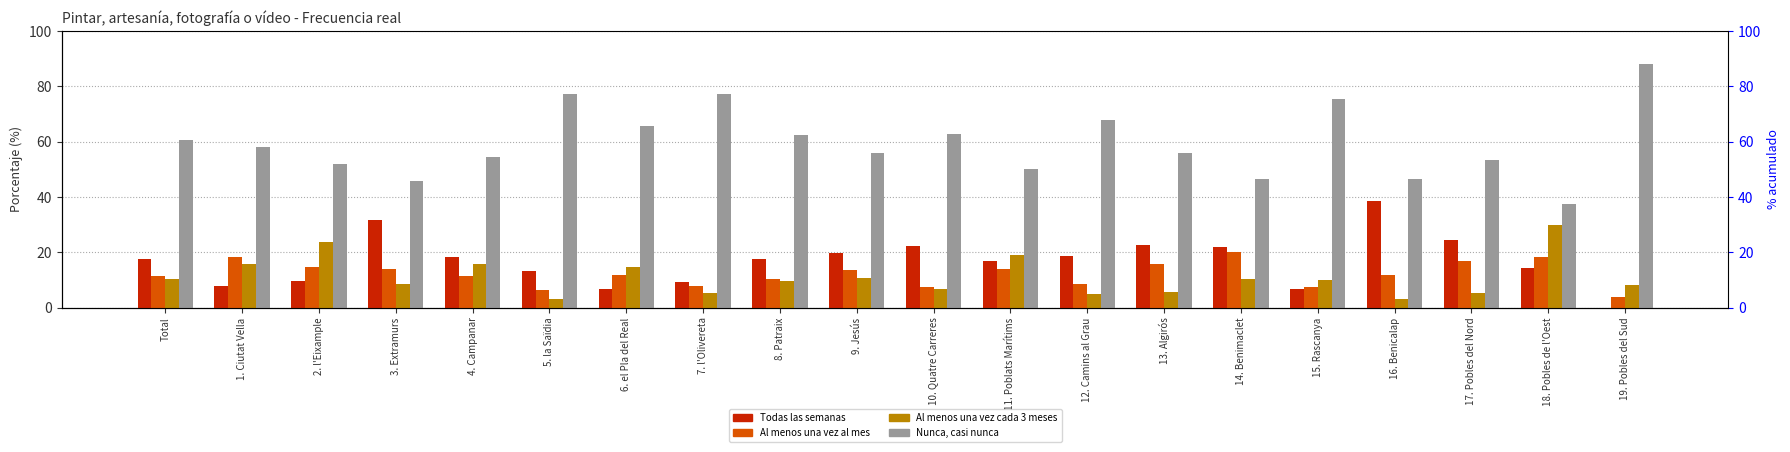

What is the difference between the maximum and second lowest values in the Al menos una vez cada 3 meses series?

26.7